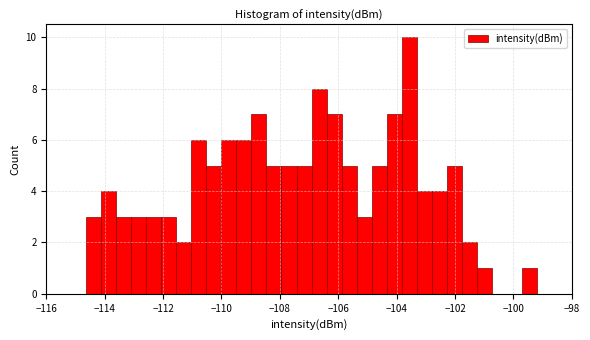

Read against the x-axis, roughly where is the centre of the tallest bar?

-103.6